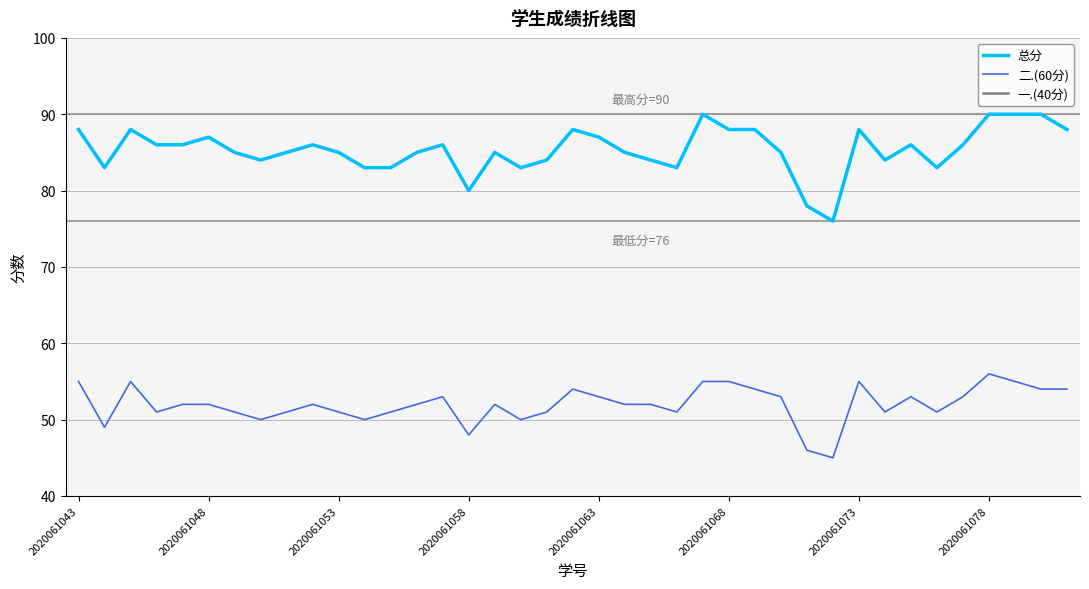

What is the approximate value of 总分 at 2020061058?

80